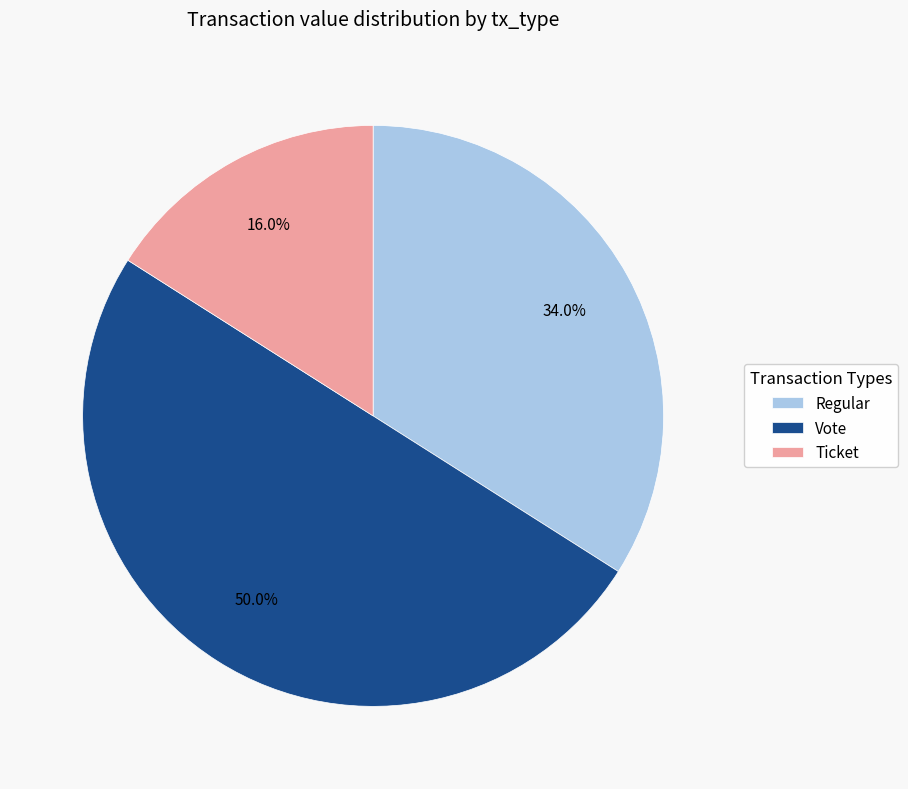

How much of the chart is everything except Ticket?

84.0%